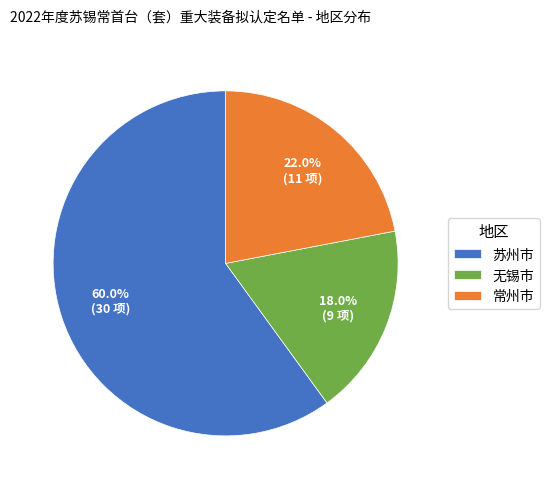

To the nearest percent, what portion does 无锡市 represent?

18%